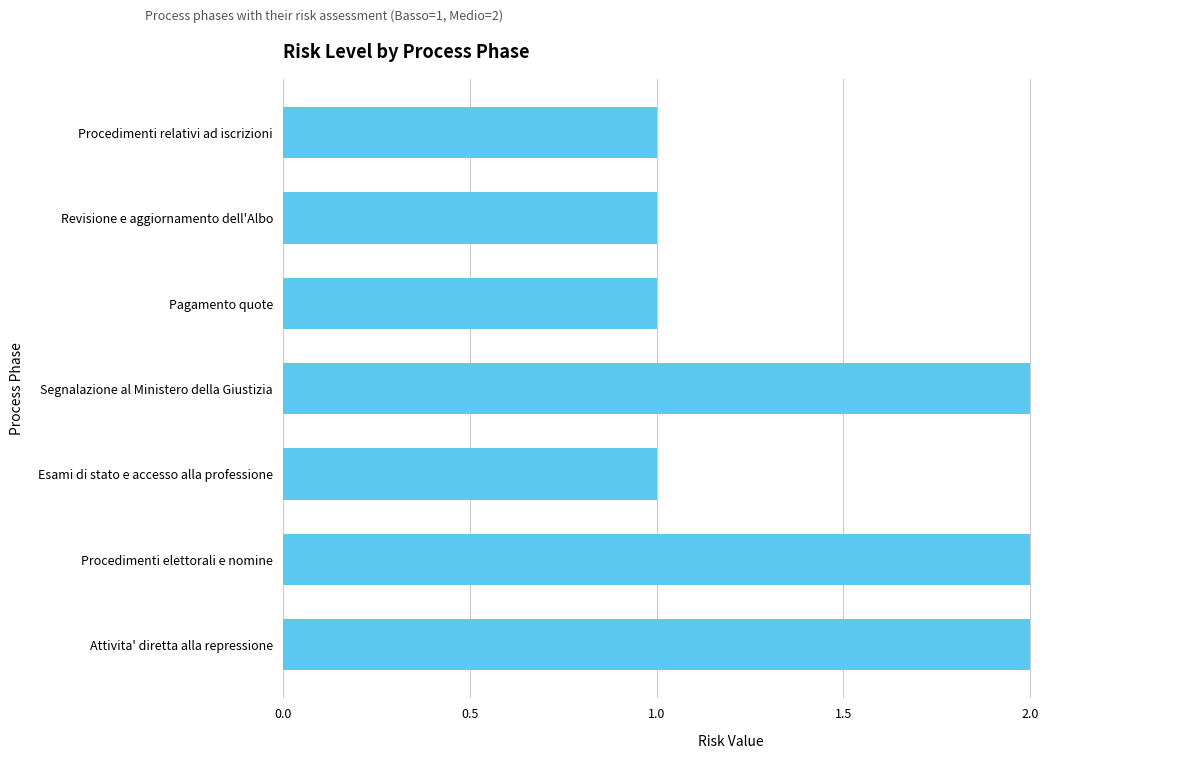

Is it true that the value at Pagamento quote is 1?

True